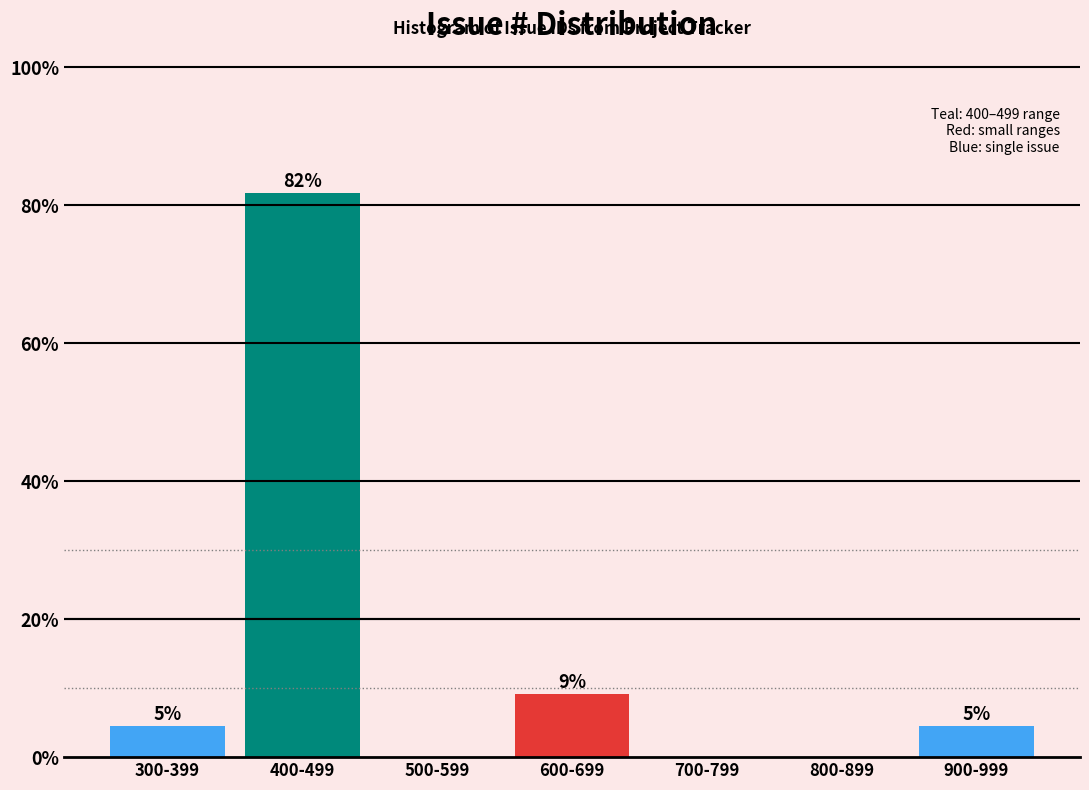

Are the bars horizontal?

No